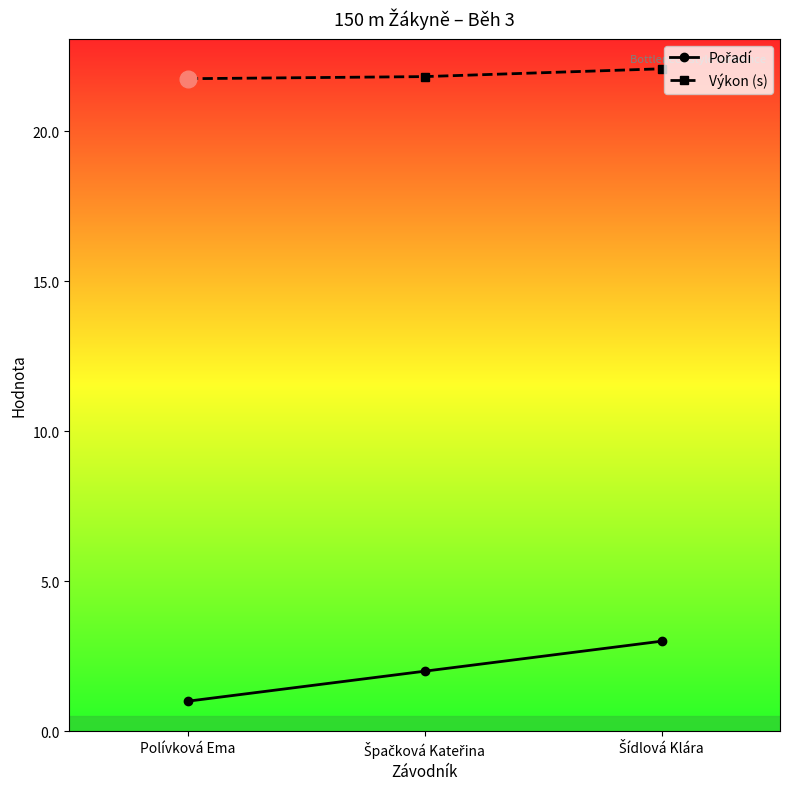

What is the greatest value displayed?

22.1